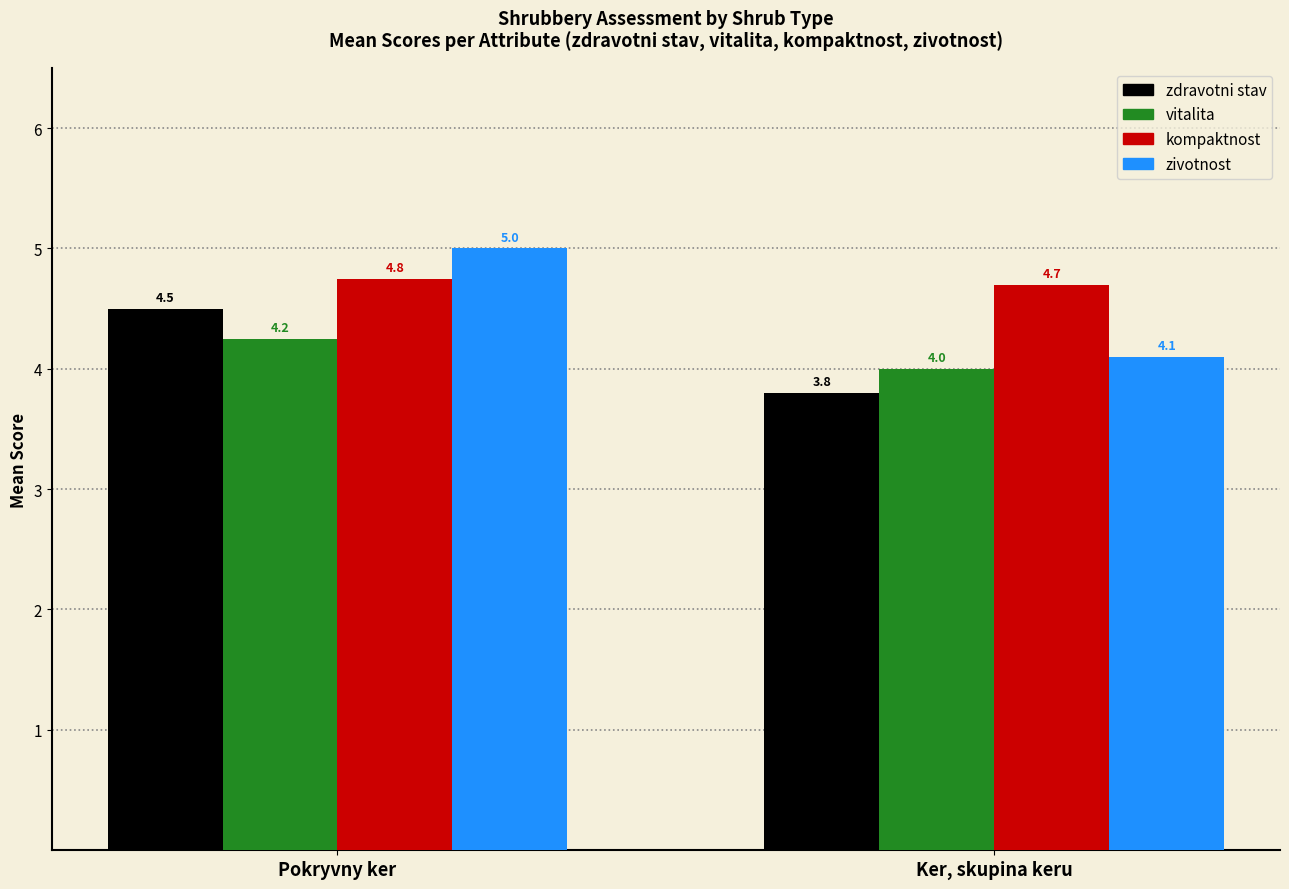

Rank the categories by zdravotni stav value from lowest to highest.

Ker, skupina keru, Pokryvny ker